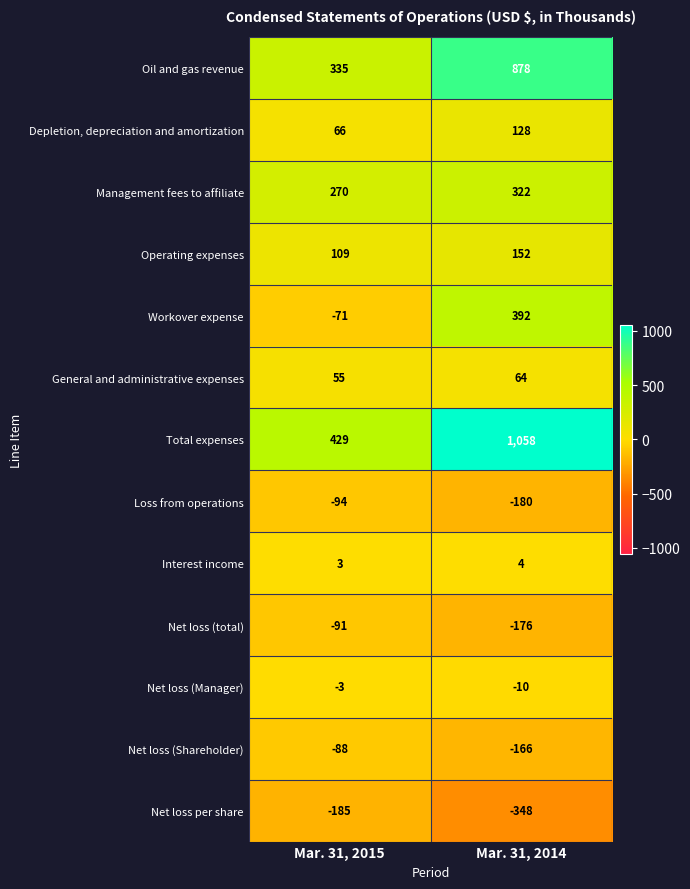

What value does the Workover expense series have at Mar. 31, 2015?

-71